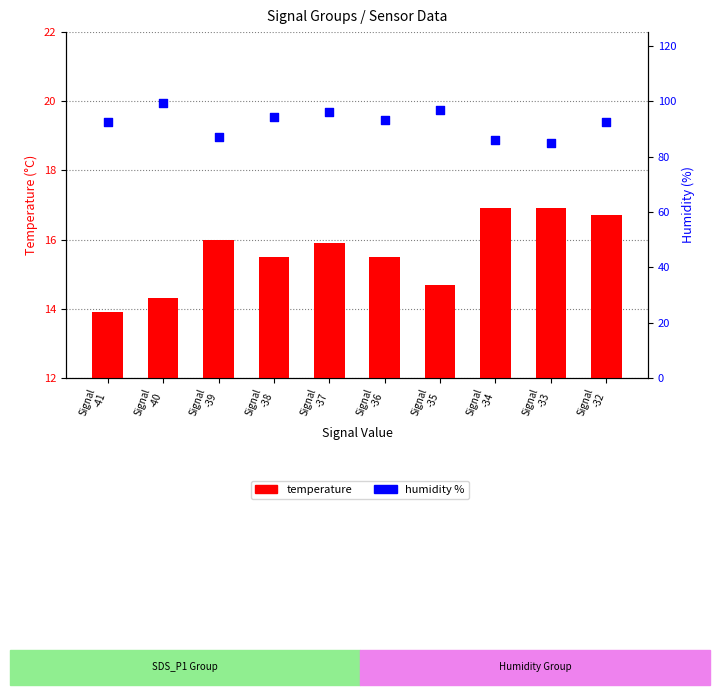

Which series reaches the minimum Y coordinate?

temperature